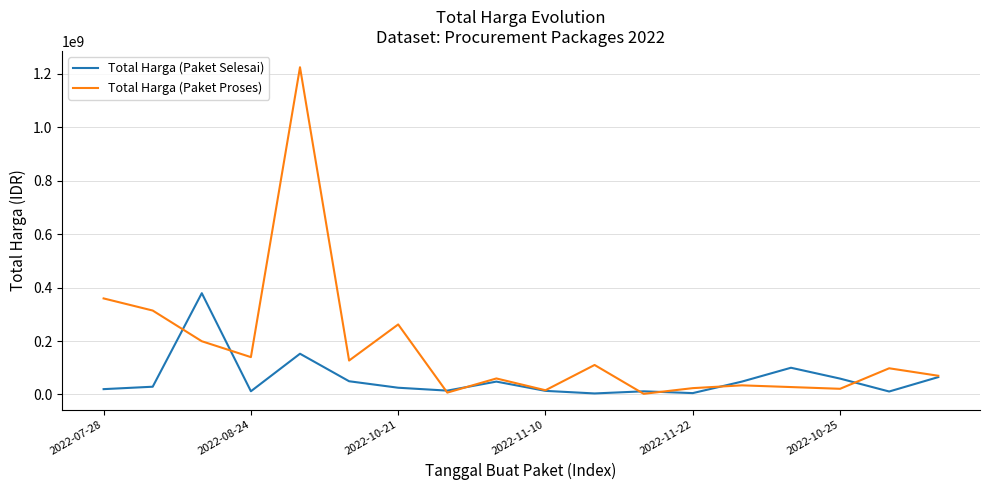

What is the maximum value shown in the chart?

1224682000